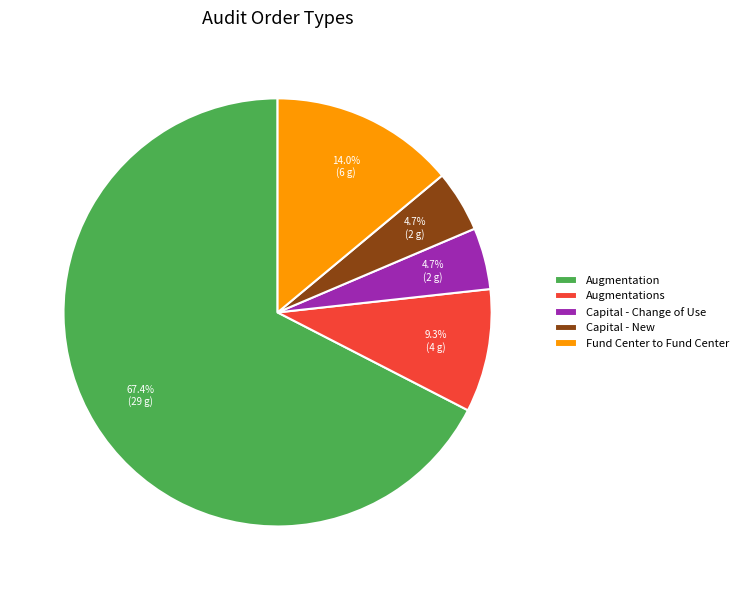

What is the majority slice?

Augmentation